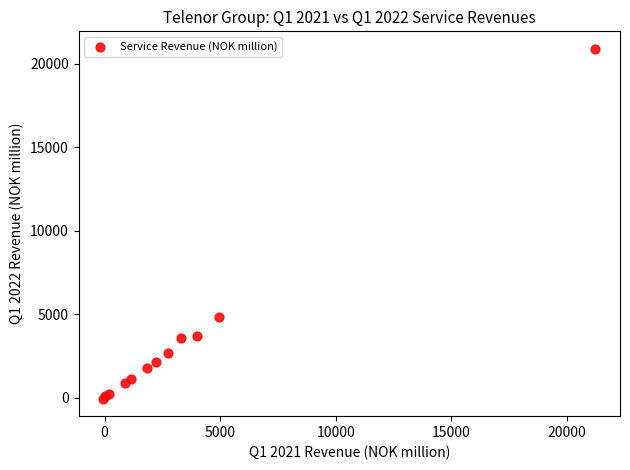

What Y value in the scatter plot is closest to 10408?

4825.1